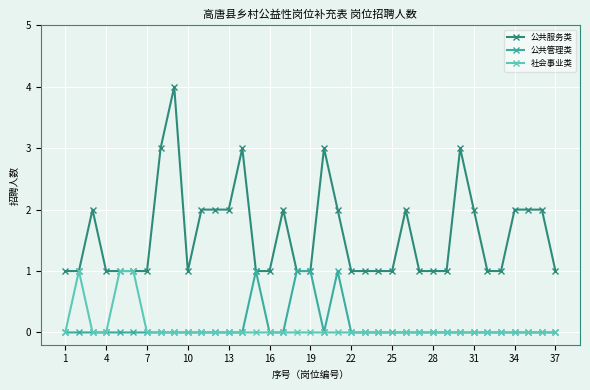

True or false: 公共管理类 has more than 0 points higher than both neighbors.

True